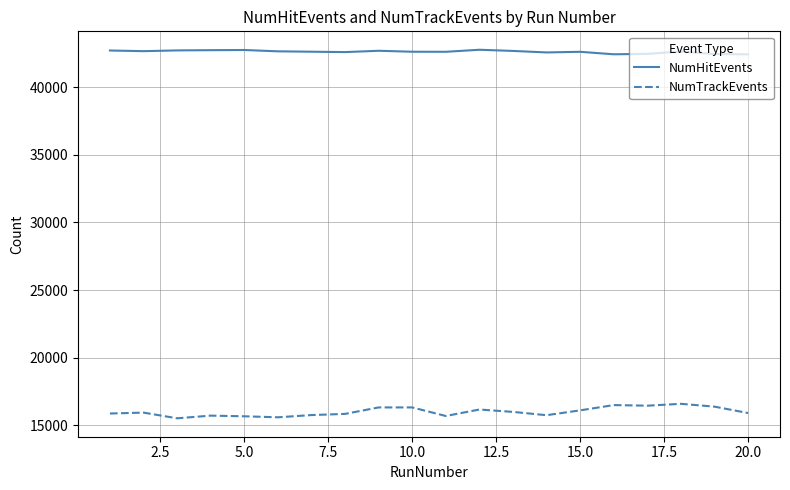

True or false: NumHitEvents and NumTrackEvents intersect in this chart.

False